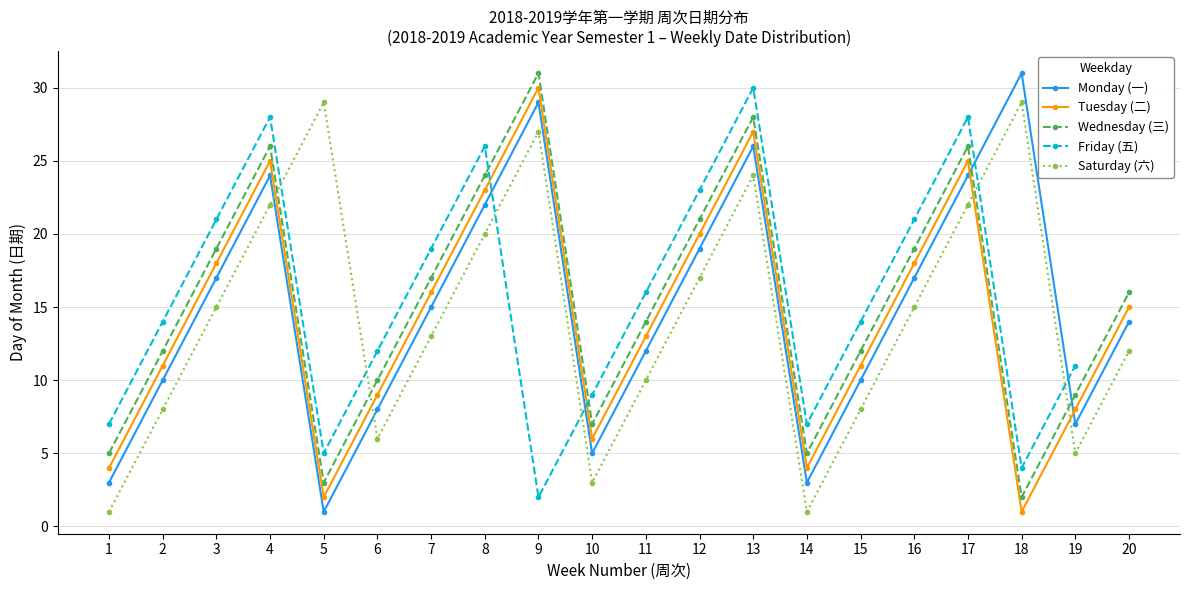

In Saturday (六), how many points are higher than both neighbors (excluding endpoints)?

4